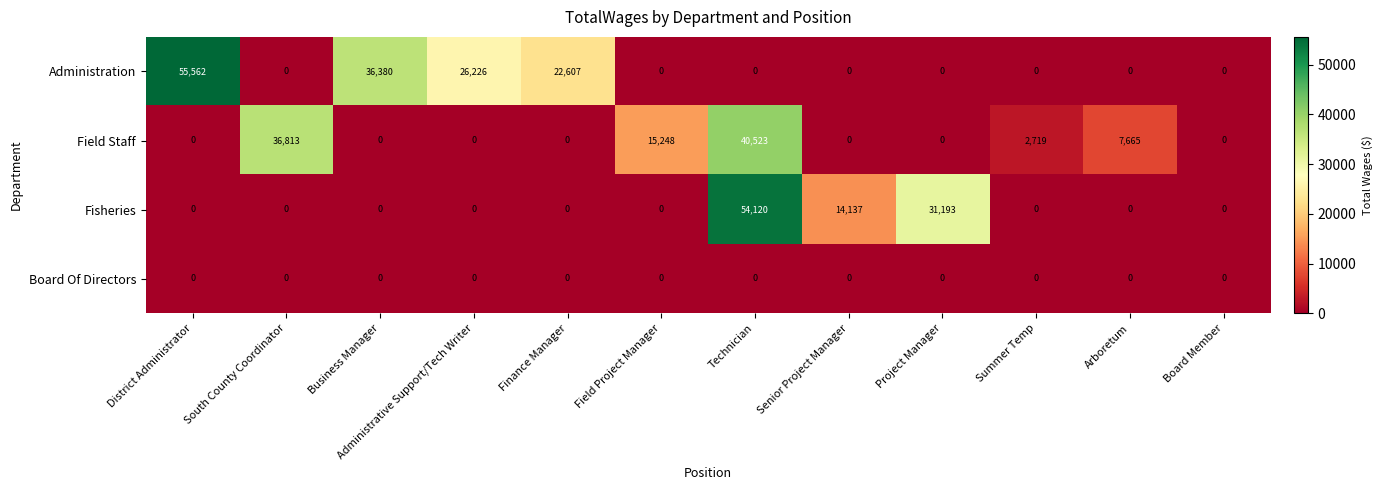

What is the difference between the Fisheries values at Technician and Arboretum?

54120